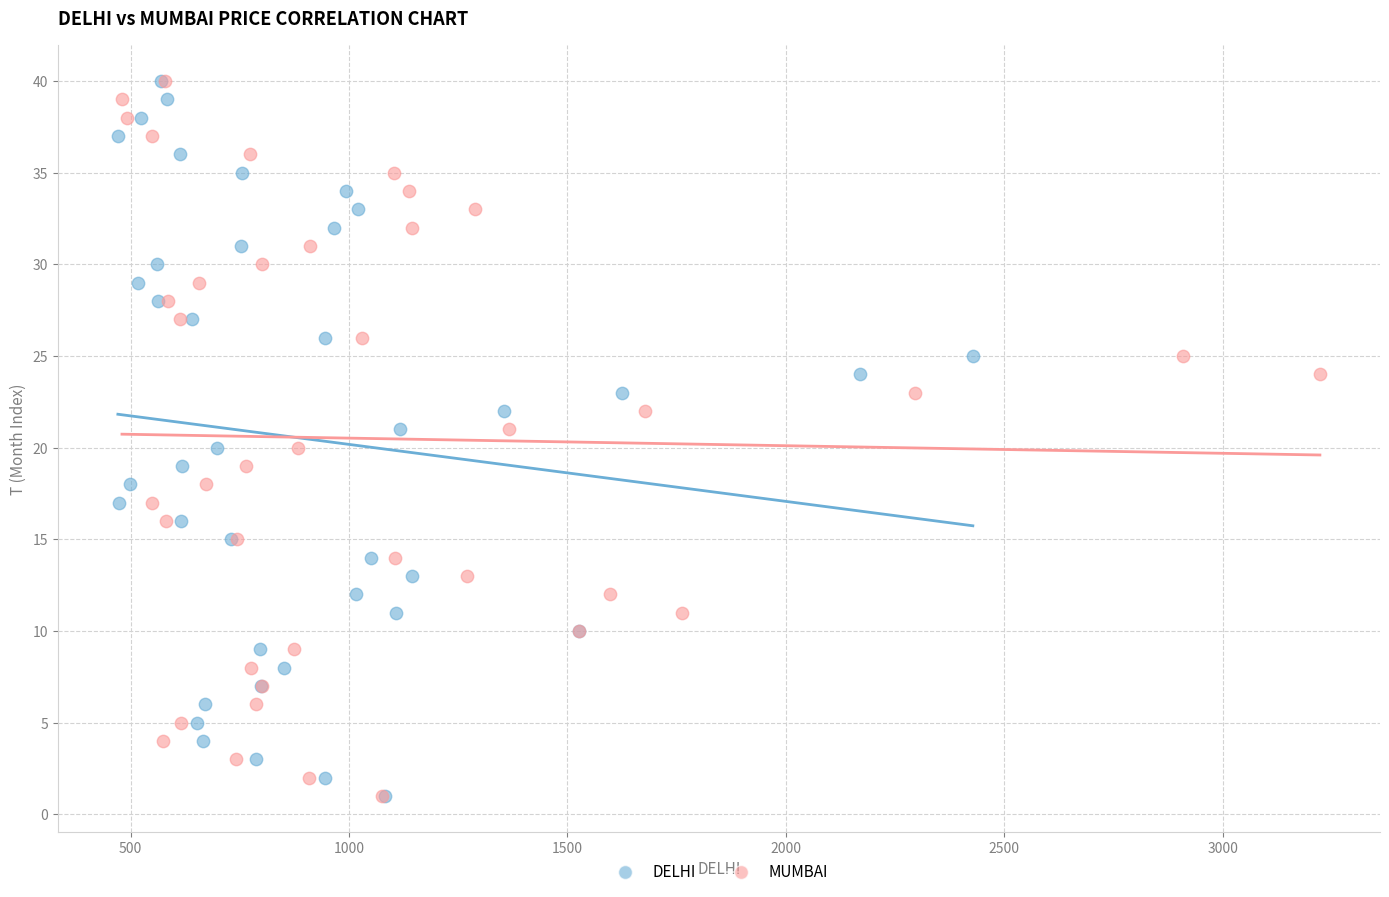

What are all the series names shown in the legend?

DELHI, MUMBAI